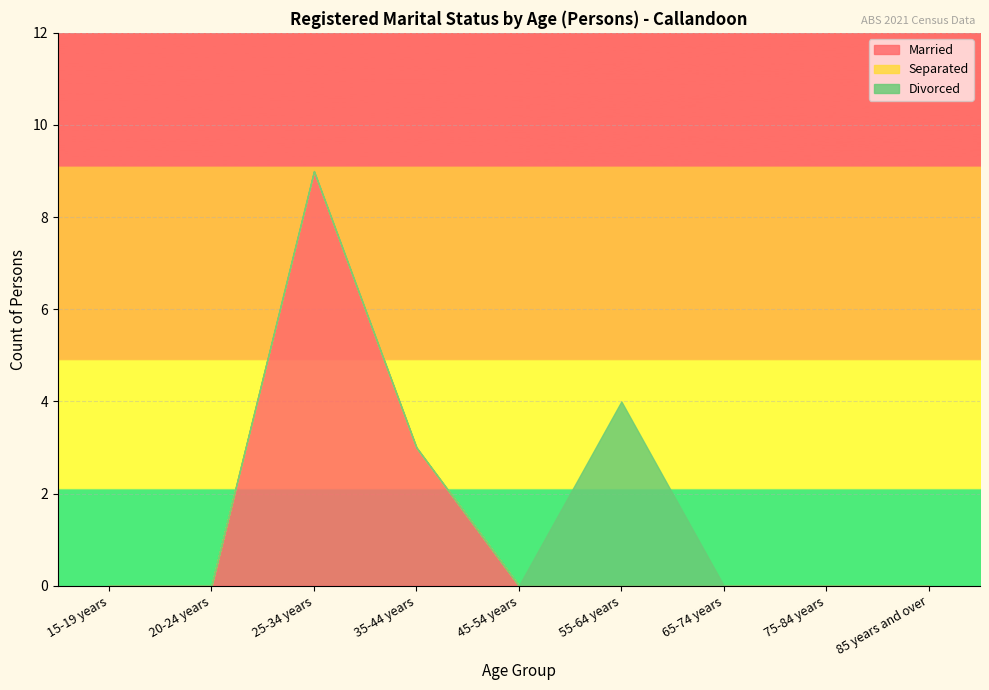

In Married, how many points are higher than both neighbors (excluding endpoints)?

1